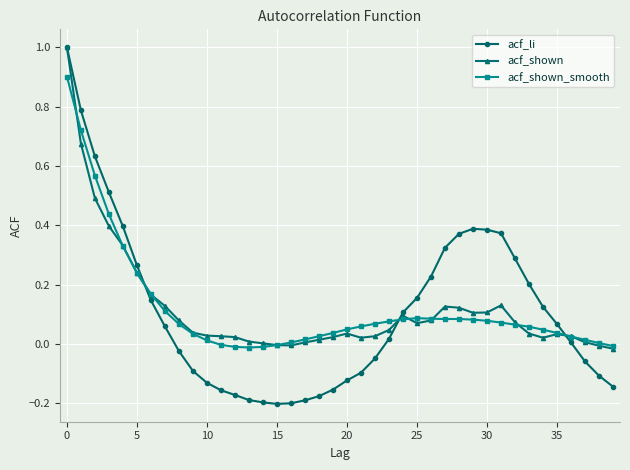

What is the greatest value displayed?

1.0